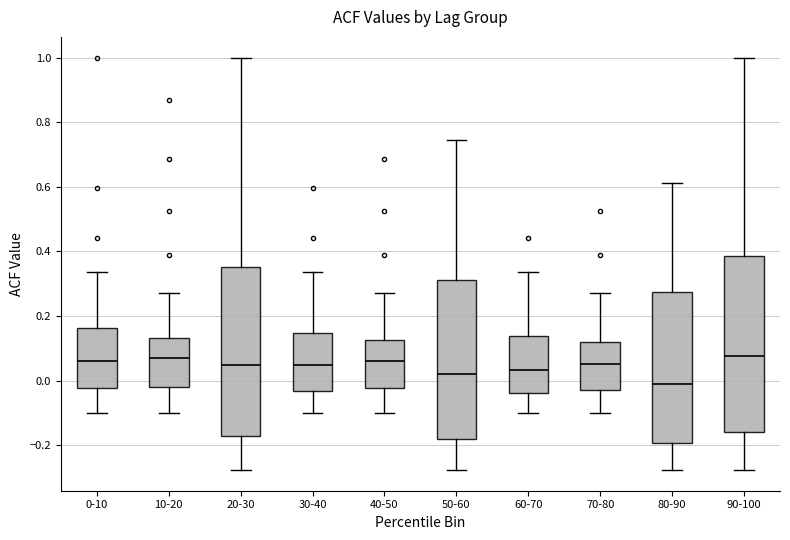

Reading left to right, transcribe this box plot: for each box, give where its median line is, the range the box spans, and where its two whiskers end, as read against the y-axis. The values are not printed on the chart, so give them approximately, as read against the axis.

0-10: median 0.06, box -0.02 to 0.16, whiskers -0.10 to 0.34
10-20: median 0.08, box -0.02 to 0.14, whiskers -0.10 to 0.28
20-30: median 0.04, box -0.18 to 0.36, whiskers -0.28 to 1.00
30-40: median 0.04, box -0.04 to 0.14, whiskers -0.10 to 0.34
40-50: median 0.06, box -0.02 to 0.12, whiskers -0.10 to 0.28
50-60: median 0.02, box -0.18 to 0.32, whiskers -0.28 to 0.74
60-70: median 0.04, box -0.04 to 0.14, whiskers -0.10 to 0.34
70-80: median 0.06, box -0.02 to 0.12, whiskers -0.10 to 0.28
80-90: median 0.00, box -0.20 to 0.28, whiskers -0.28 to 0.62
90-100: median 0.08, box -0.16 to 0.38, whiskers -0.28 to 1.00